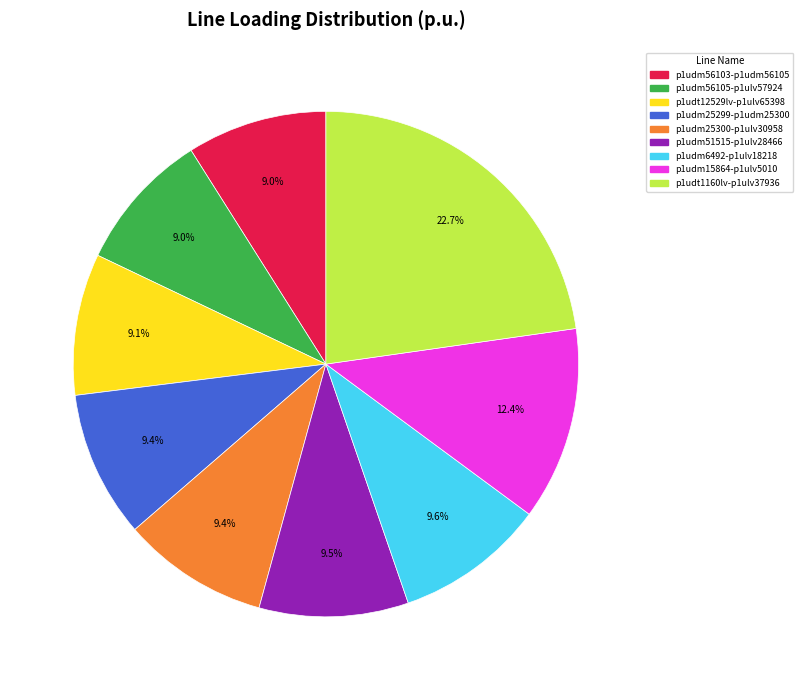

Is there a majority slice in this chart?

No